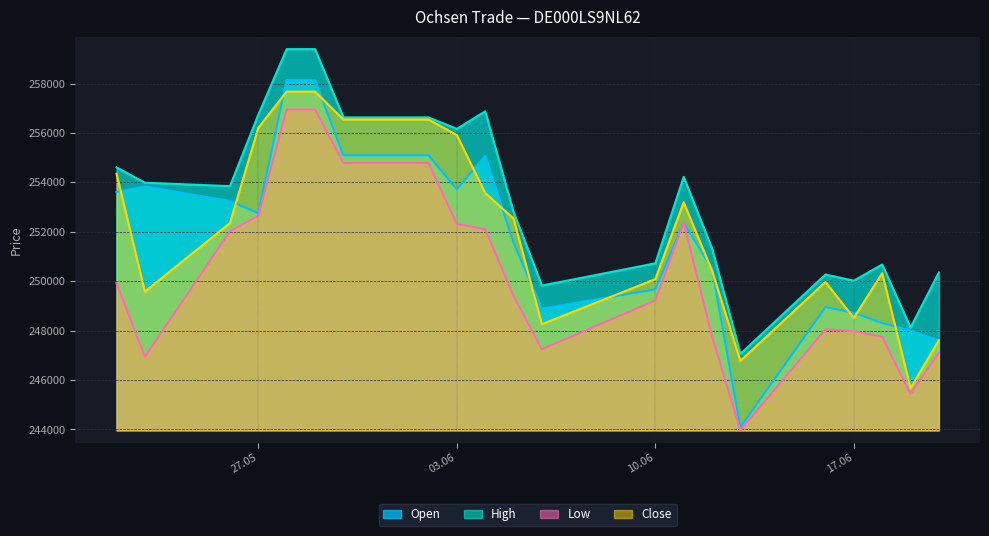

Which series has the largest total across all categories?

High